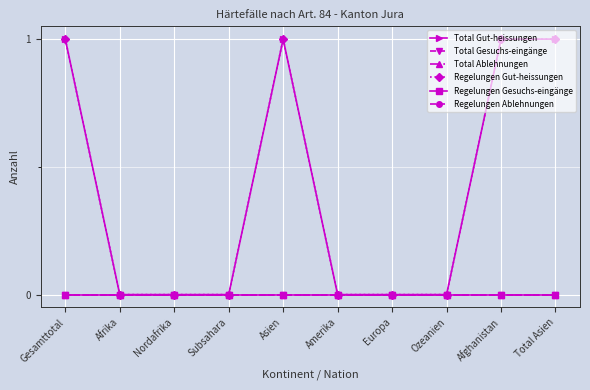

What is the label of the 8th point from the right?

Nordafrika